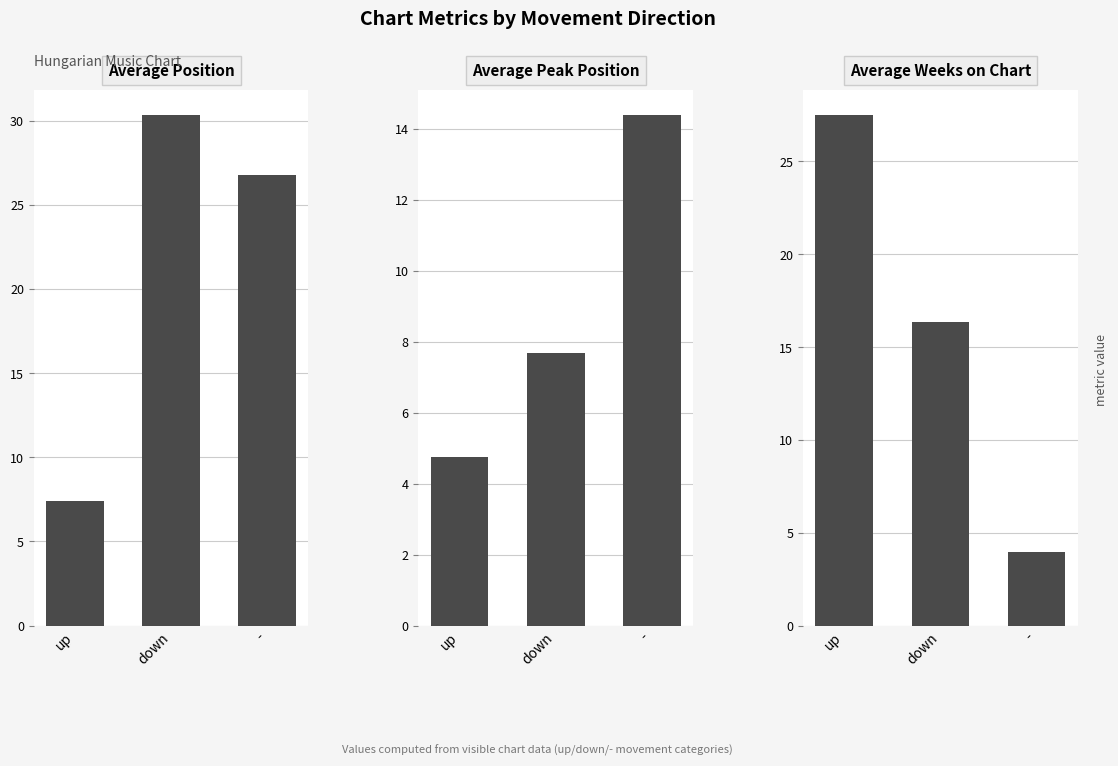

What is the average value of the Average Peak Position series?

8.9